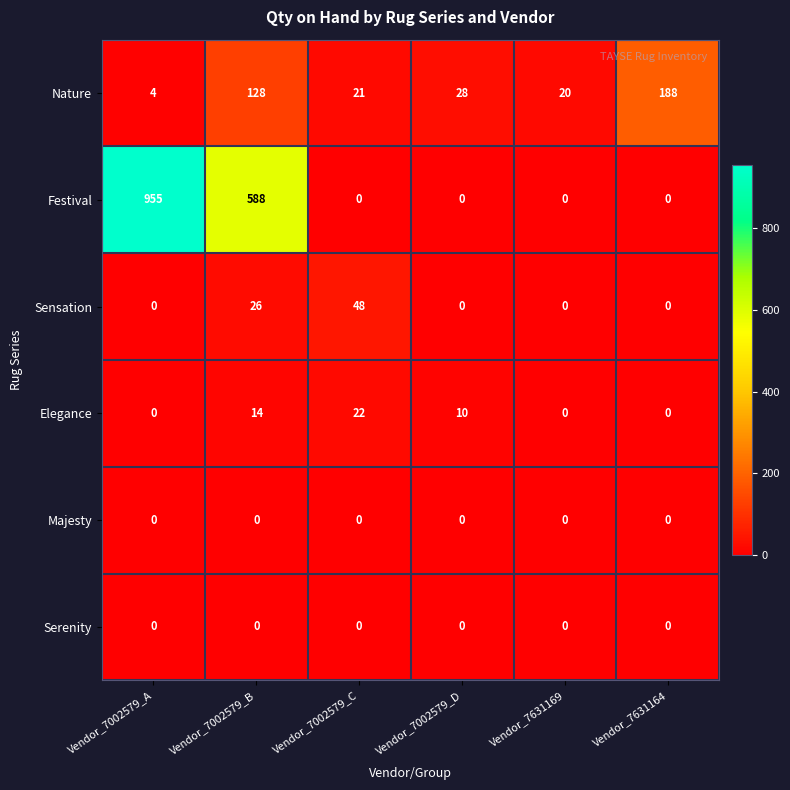

Count the Festival values in the range 0 to 588.

5